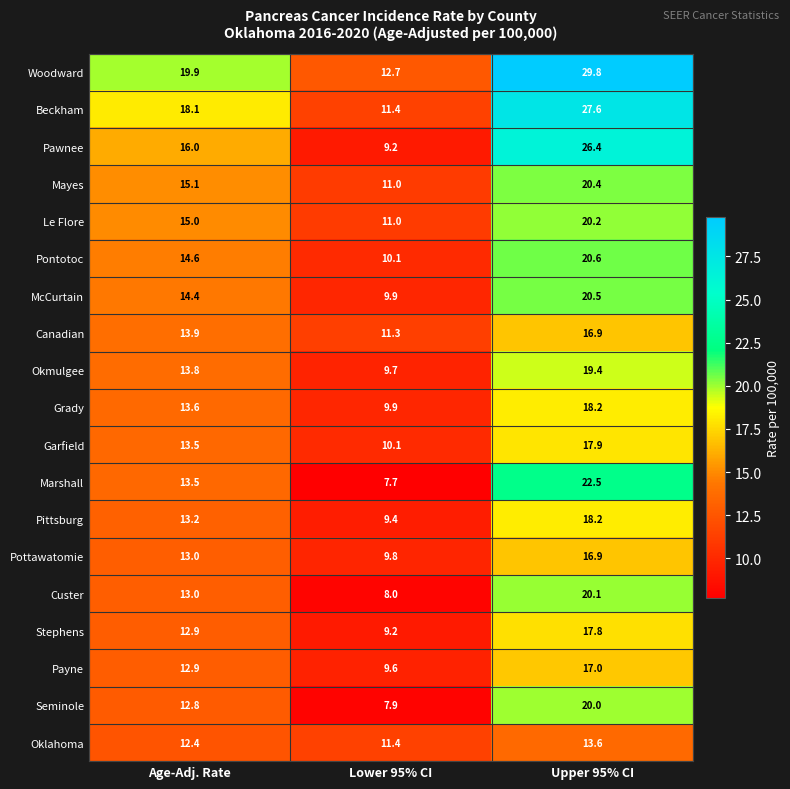

At how many categories does at least one series exceed 8?

3